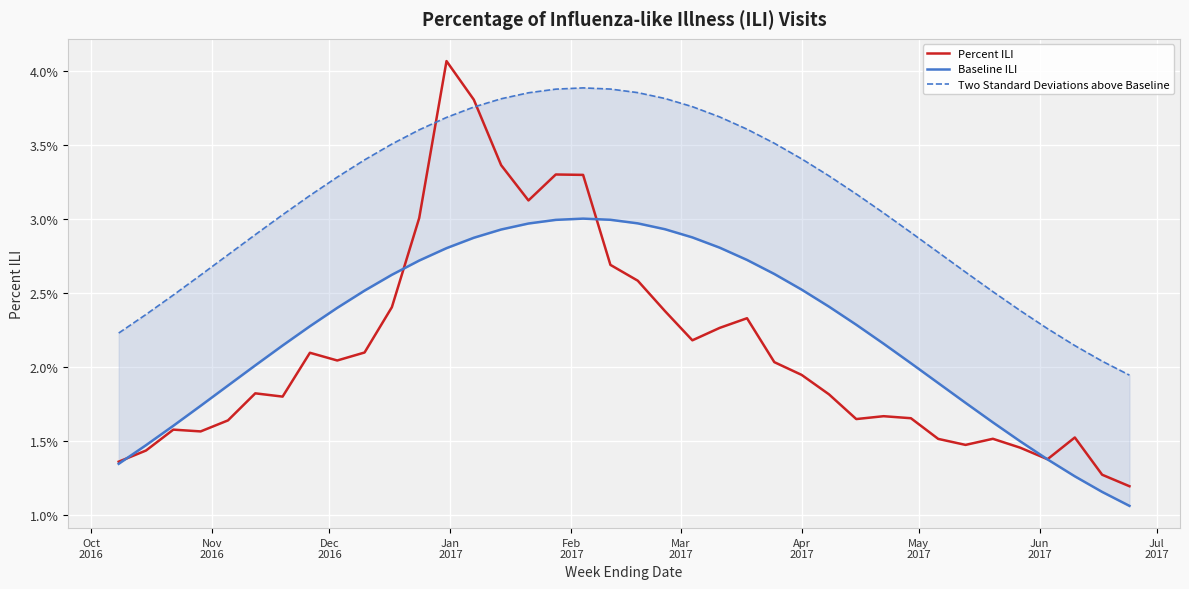

Count the number of data series in this chart.

3